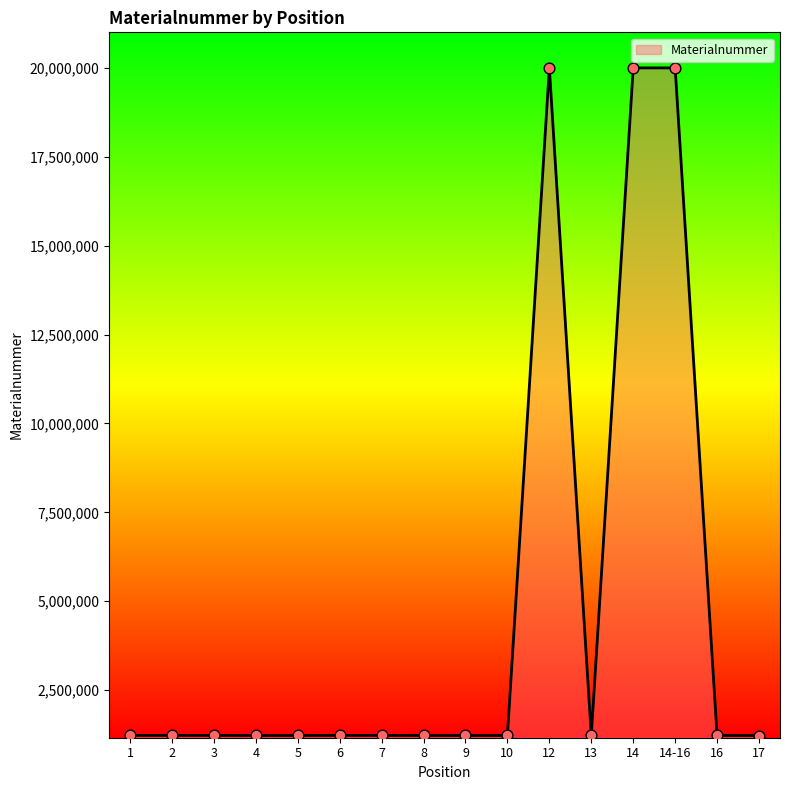

Which has a higher value, 8 or 14-16?

14-16